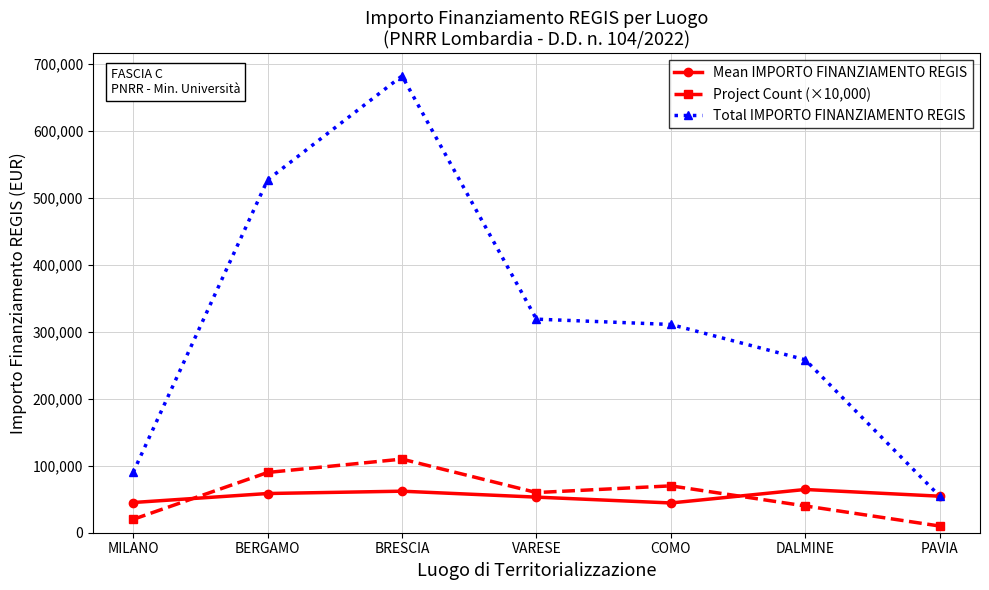

What is the value of the Project Count (×10,000) point at the 3rd from the left?

110000.0